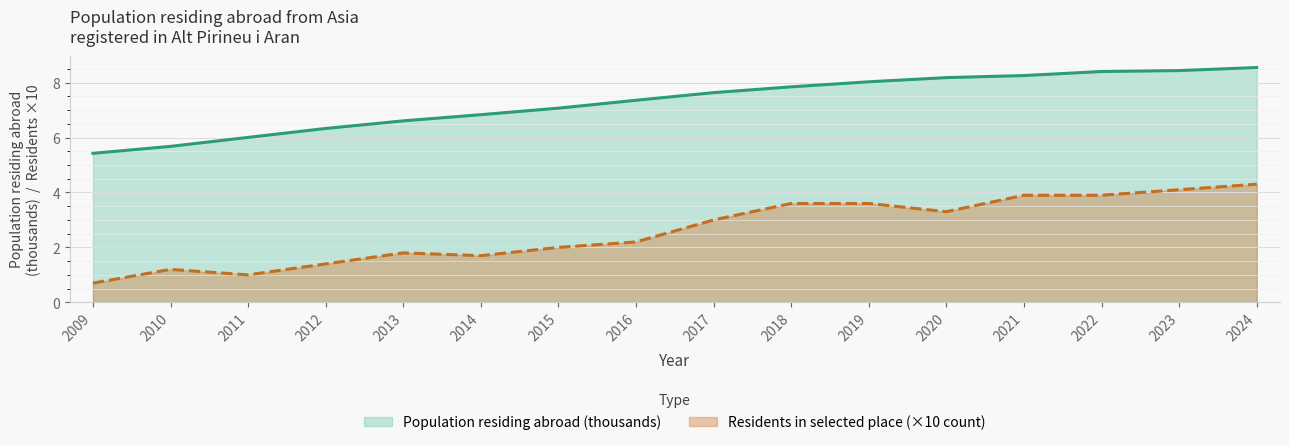

True or false: Population in selected place (count) and Population residing abroad (thousands) cross at least once.

False